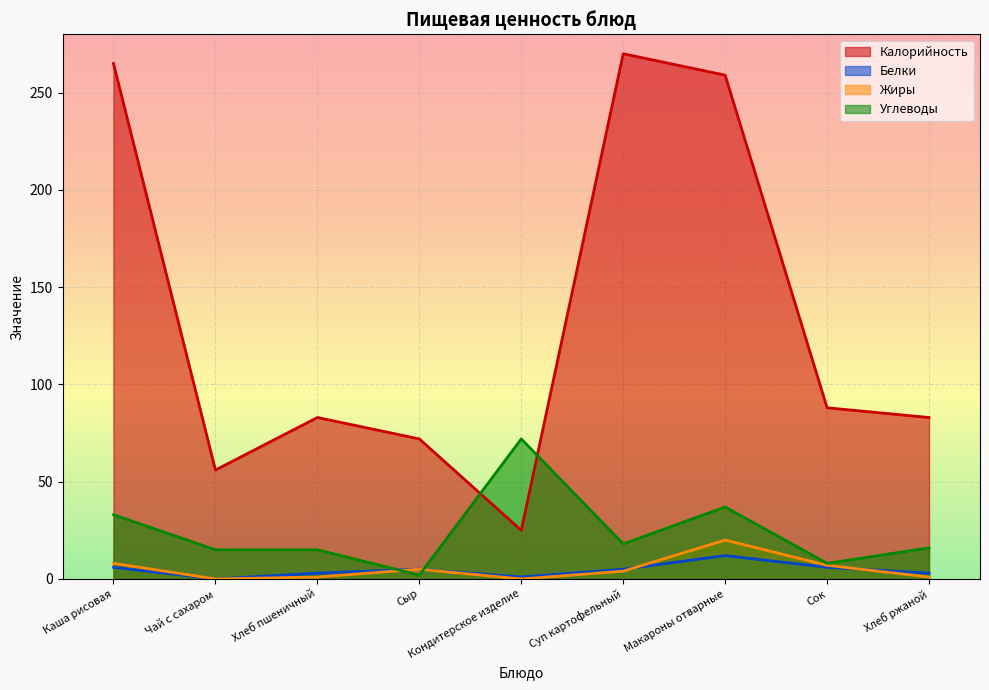

What is the approximate value of Калорийность at Хлеб ржаной, to the nearest 5?

85